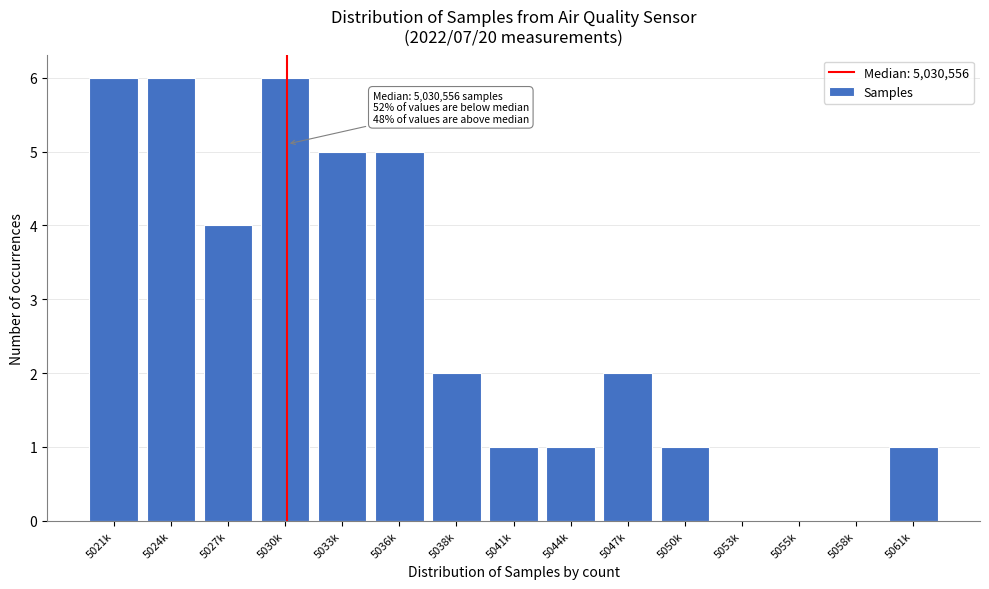

Reading left to right, list all the values displayed in this chart.

5021k=6	5024k=6	5027k=4	5030k=6	5033k=5	5036k=5	5038k=2	5041k=1	5044k=1	5047k=2	5050k=1	5053k=0	5055k=0	5058k=0	5061k=1